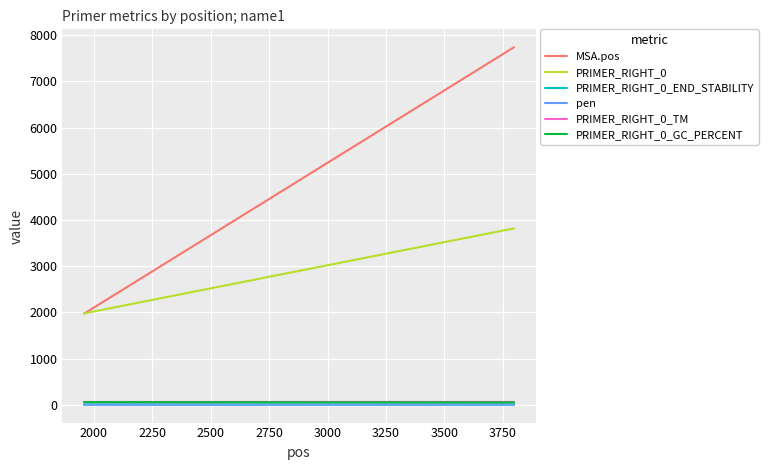

True or false: PRIMER_RIGHT_0_END_STABILITY has more than 2 points higher than both neighbors.

False